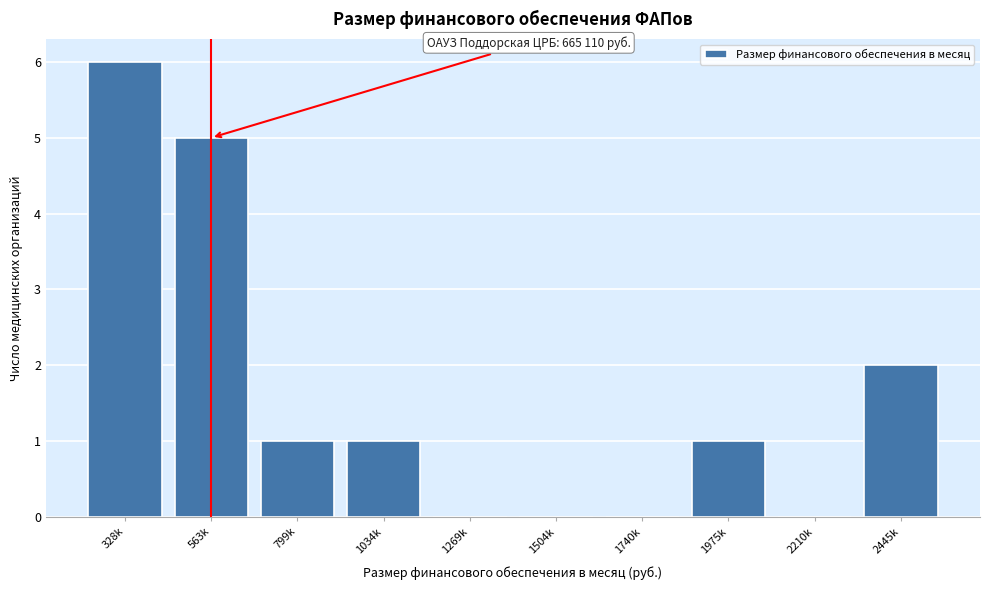

Reading left to right, extract all data points from this chart.

328k=6	563k=5	799k=1	1034k=1	1269k=0	1504k=0	1740k=0	1975k=1	2210k=0	2445k=2